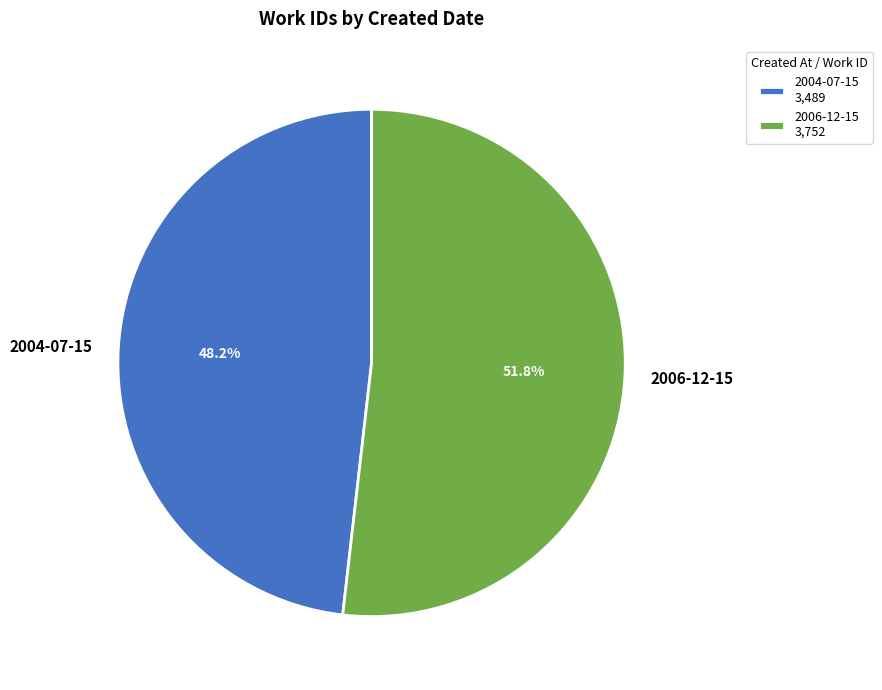

Which category has the biggest portion of the pie?

2006-12-15